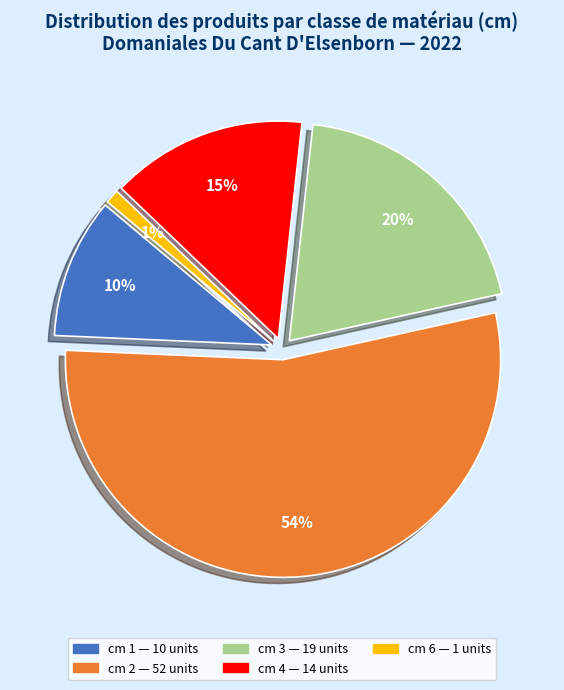

Is there any slice that represents more than half of the pie?

Yes